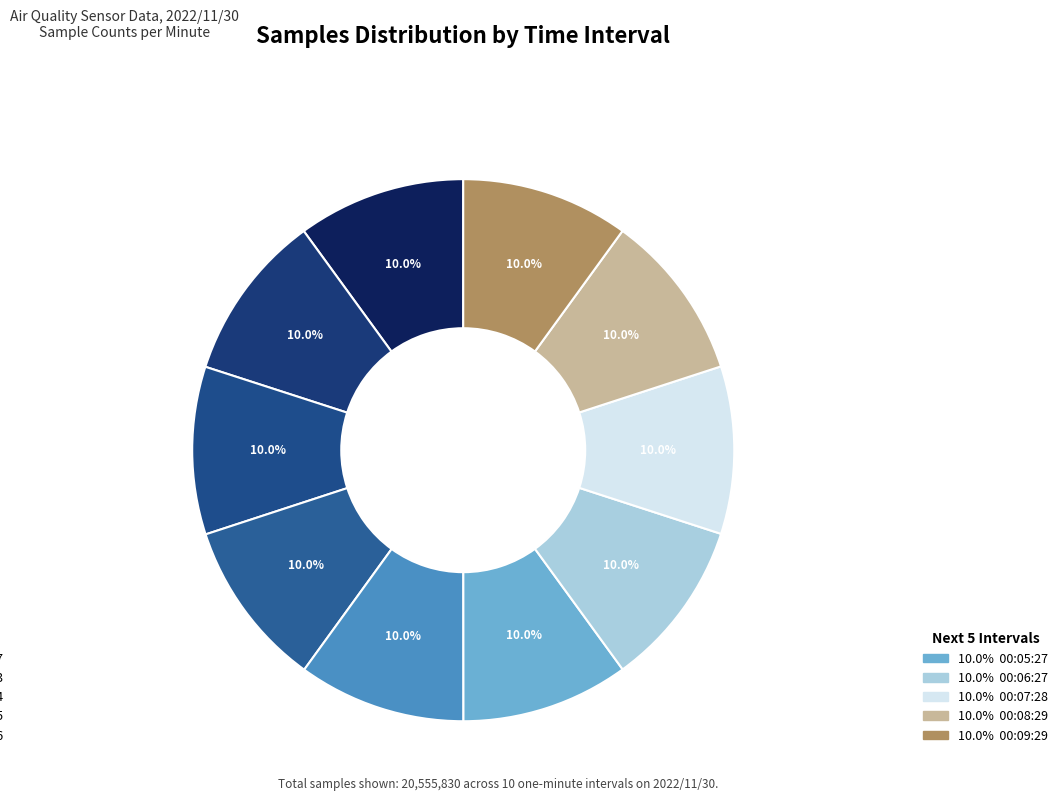

How many slices are in this pie chart?

10